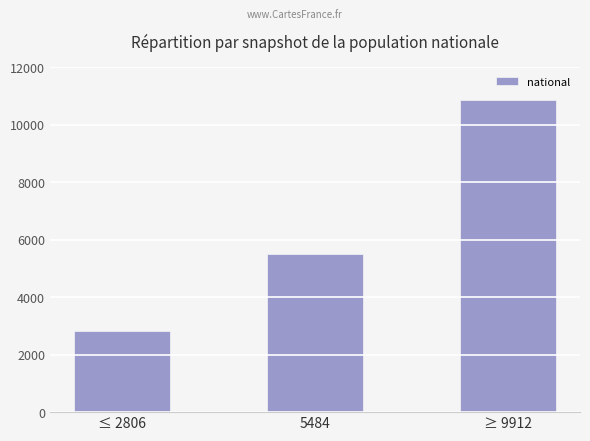

What is the ratio of the value at 5484 to the value at ≥ 9912?

0.5